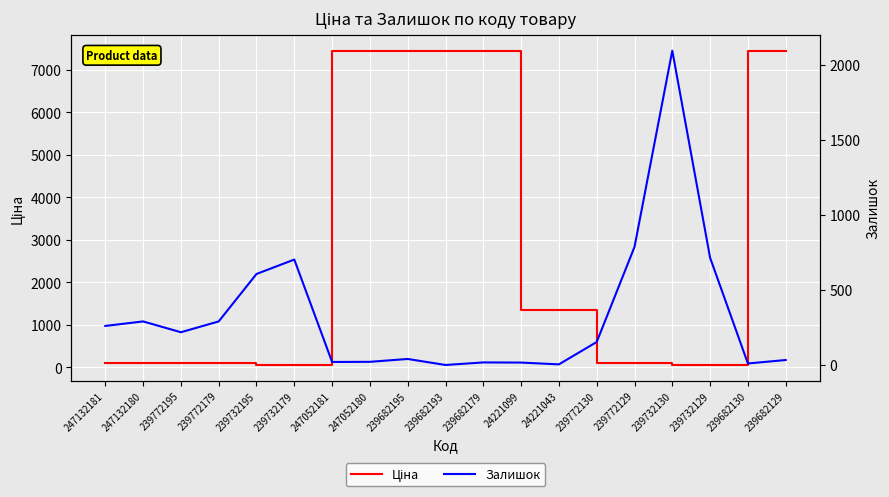

Which series ends up on top after the final intersection of Ціна and Залишок?

Ціна